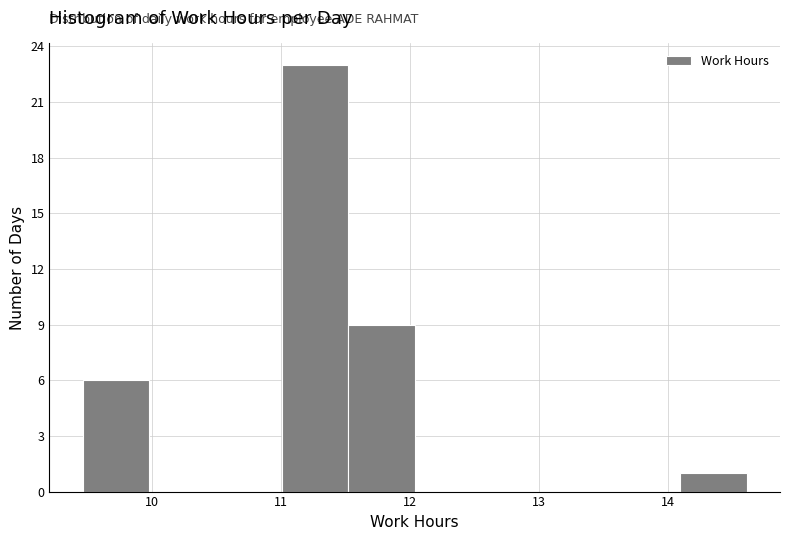

Reading left to right, list every bar in this chart as the range it spans on the x-axis followed by its height. Neither the bar edges nor the heights are printed on the chart, so give them approximately, as read against the axes.

9.5 to 10.0: 6
10.0 to 10.5: 0
10.5 to 11.0: 0
11.0 to 11.5: 23
11.5 to 12.0: 9
12.0 to 12.6: 0
12.6 to 13.1: 0
13.1 to 13.6: 0
13.6 to 14.1: 0
14.1 to 14.6: 1